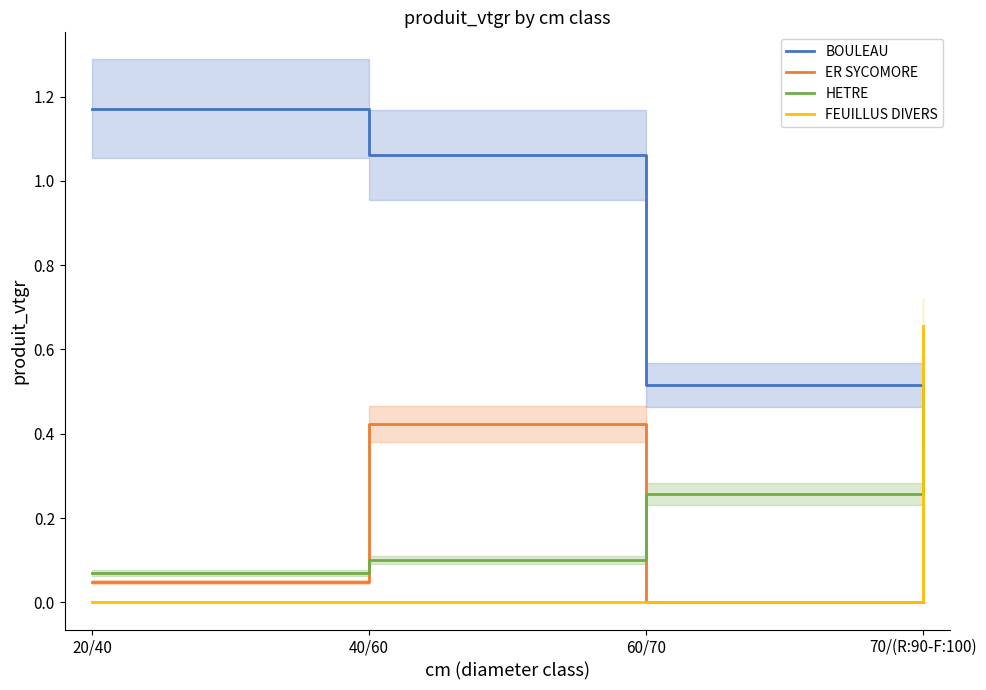

What is the difference between the maximum and second lowest values in the ER SYCOMORE series?

0.4